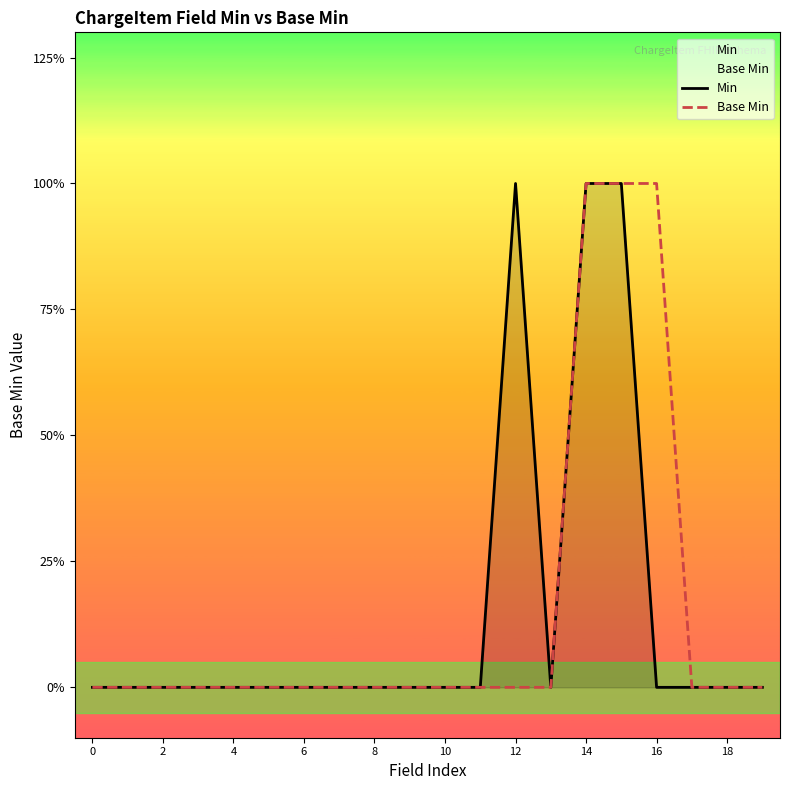

What is the sum of all Base Min values?

3